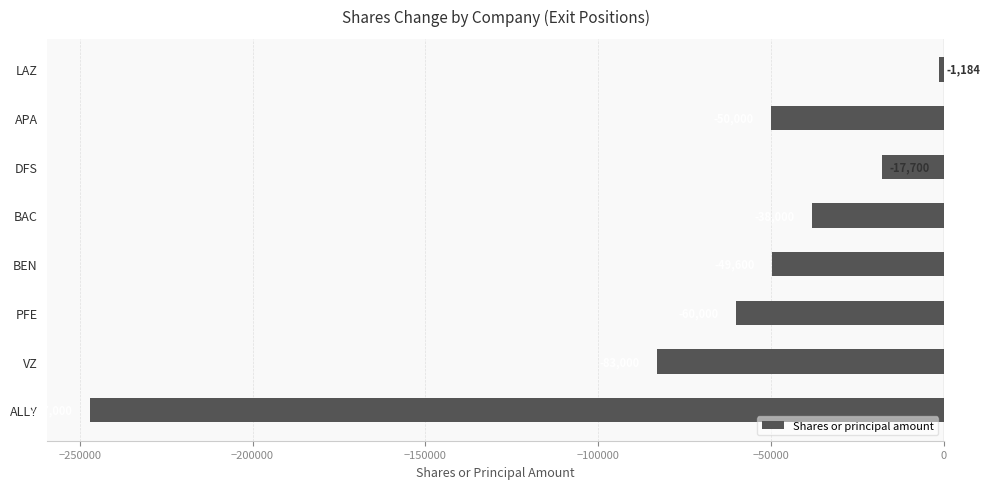

What is the value of the 3rd bar from the top?

-17700